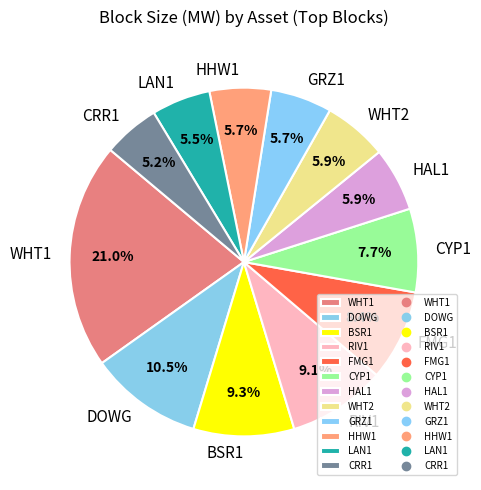

What is the ratio of the value at BSR1 to the value at WHT1?

0.4